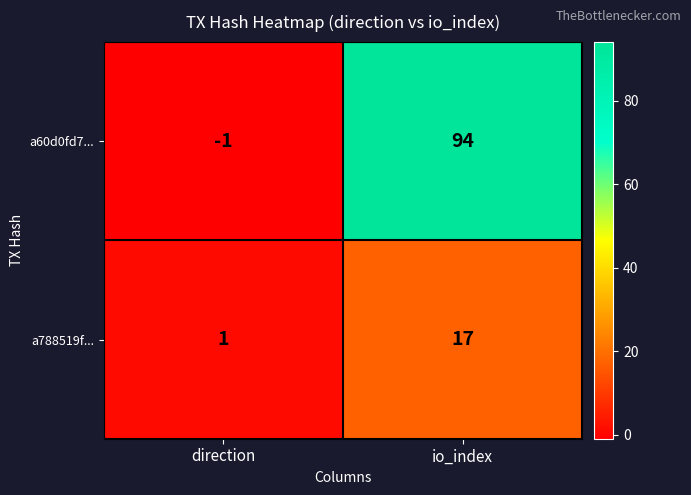

Where is a788519f... nearest to the value 9?

direction